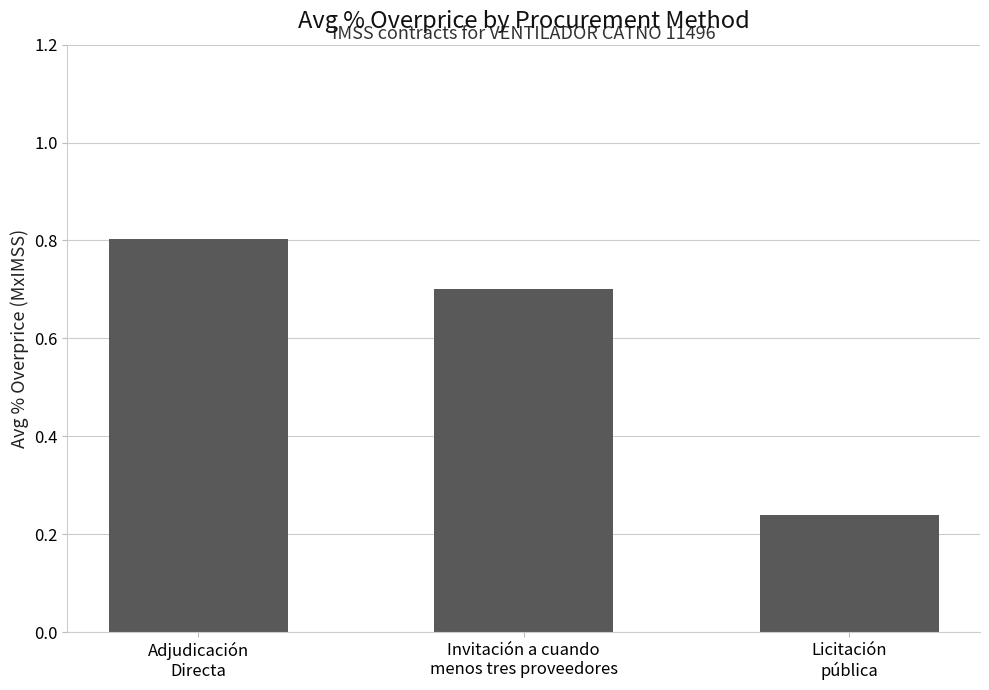

List the labels in order of value, largest first.

Adjudicación
Directa, Invitación a cuando
menos tres proveedores, Licitación
pública